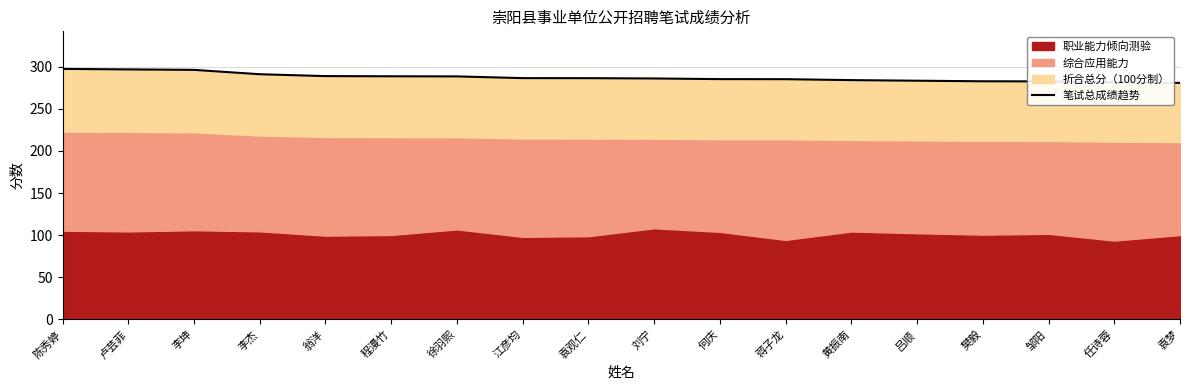

How many values are below 286?

8